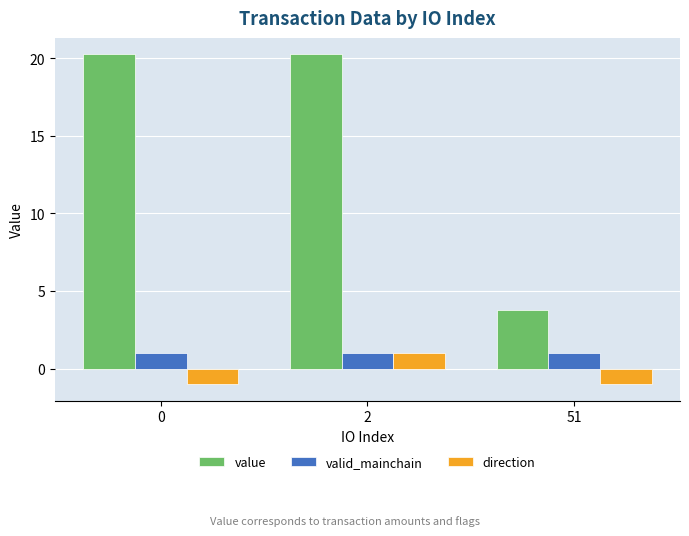

Which series has the widest spread of values?

value